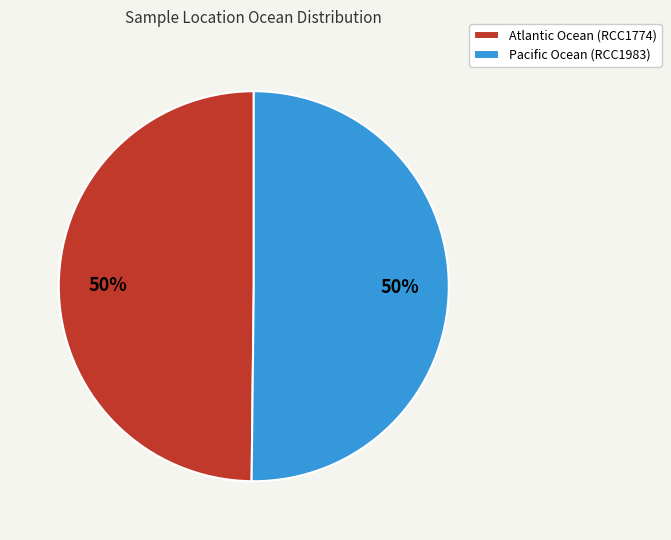

To the nearest percent, what percentage of the pie is Pacific Ocean (RCC1983)?

50%